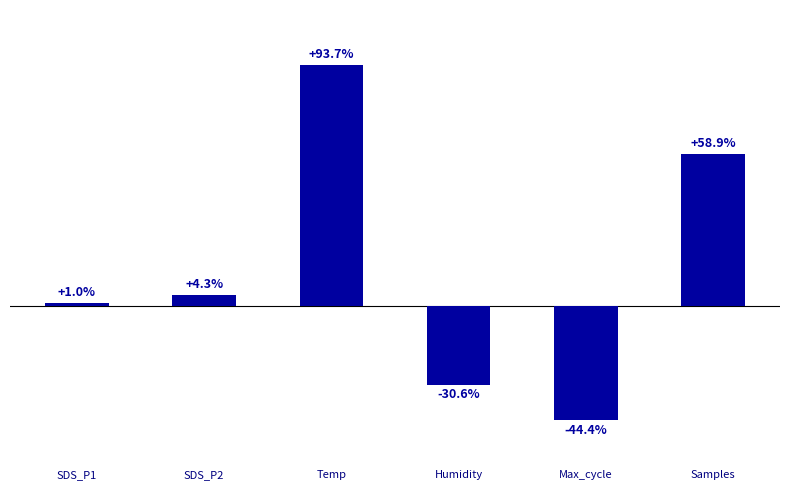

At which category does the chart reach its peak across all series?

Temp